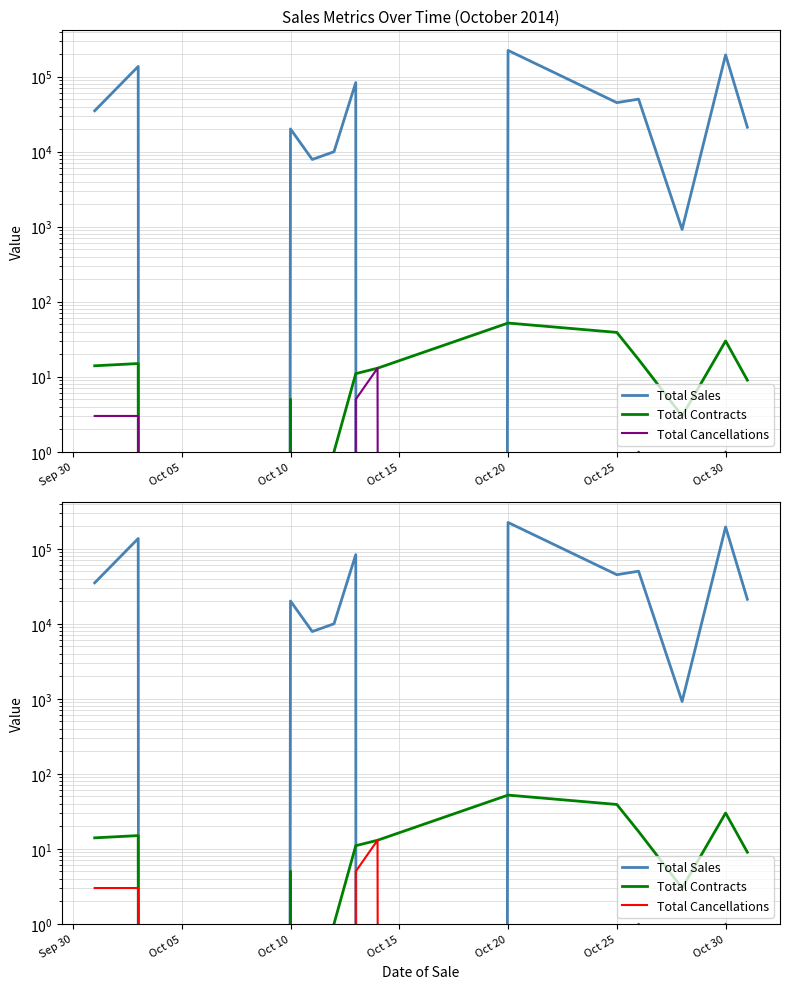

How many data points does each series have?

14